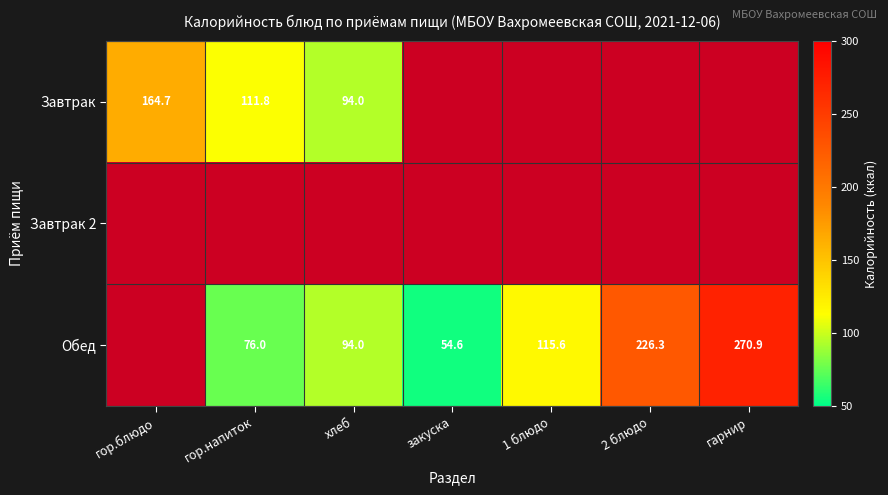

What is the sum of the Обед values at закуска and гарнир?

325.5